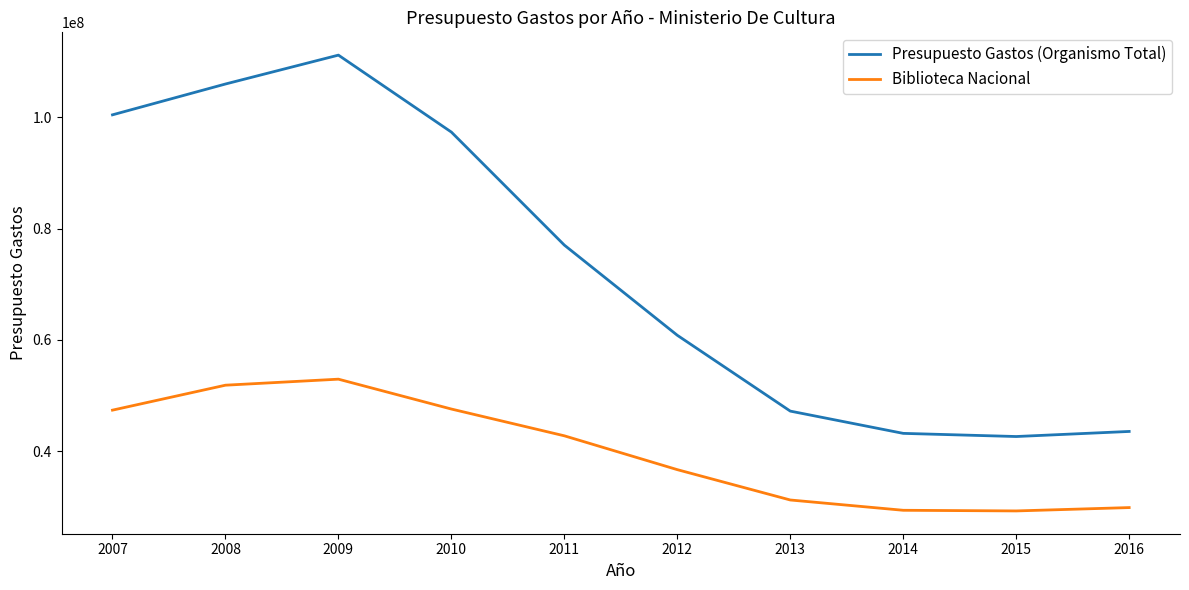

True or false: Presupuesto Gastos (Organismo Total) and Biblioteca Nacional cross at least once.

False